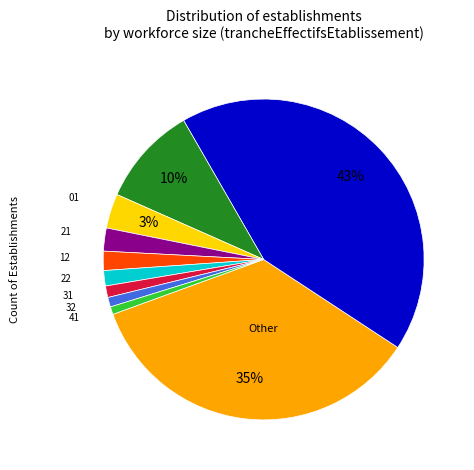

To the nearest percent, what is the difference between the largest and smallest slice percentages?

42%